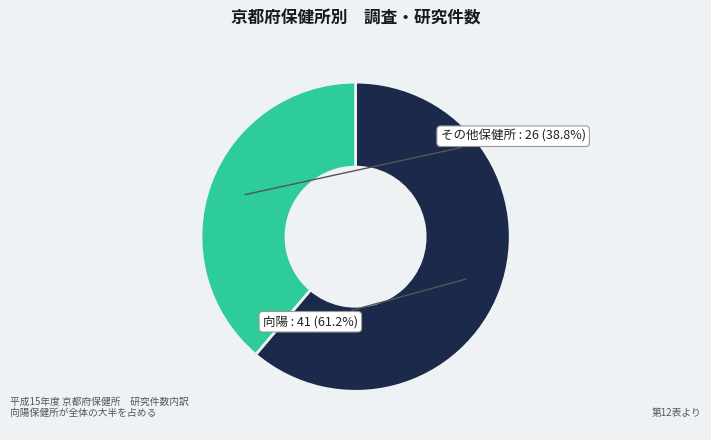

Is there a majority slice in this chart?

Yes